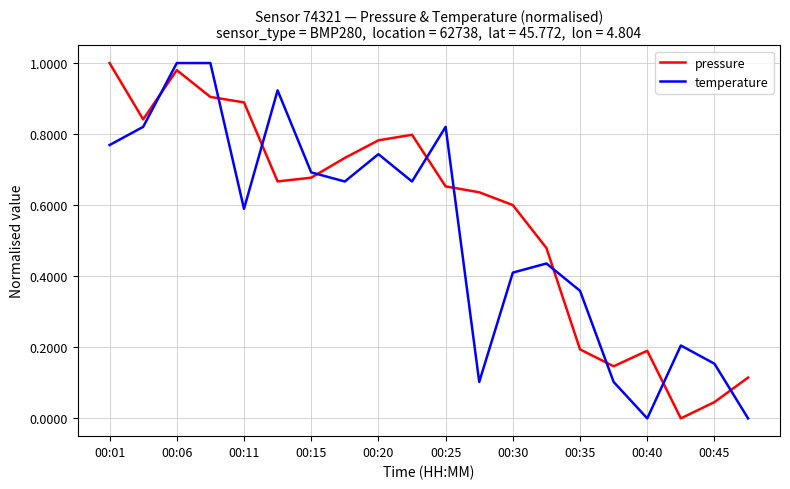

After their last crossing, which series has the higher values: temperature or pressure?

pressure